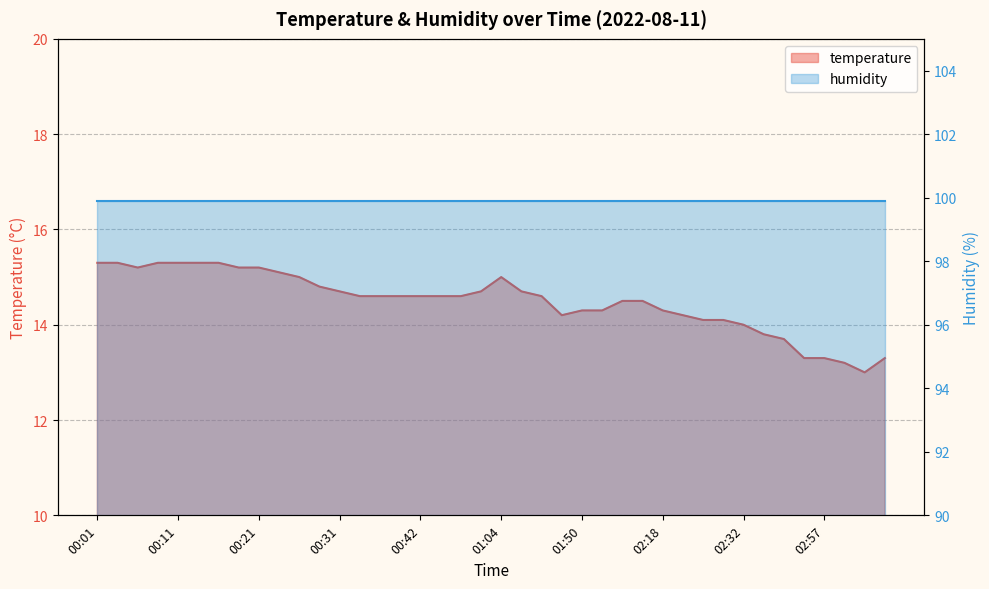

The value at 01:53 is 7.0. True or false?

False